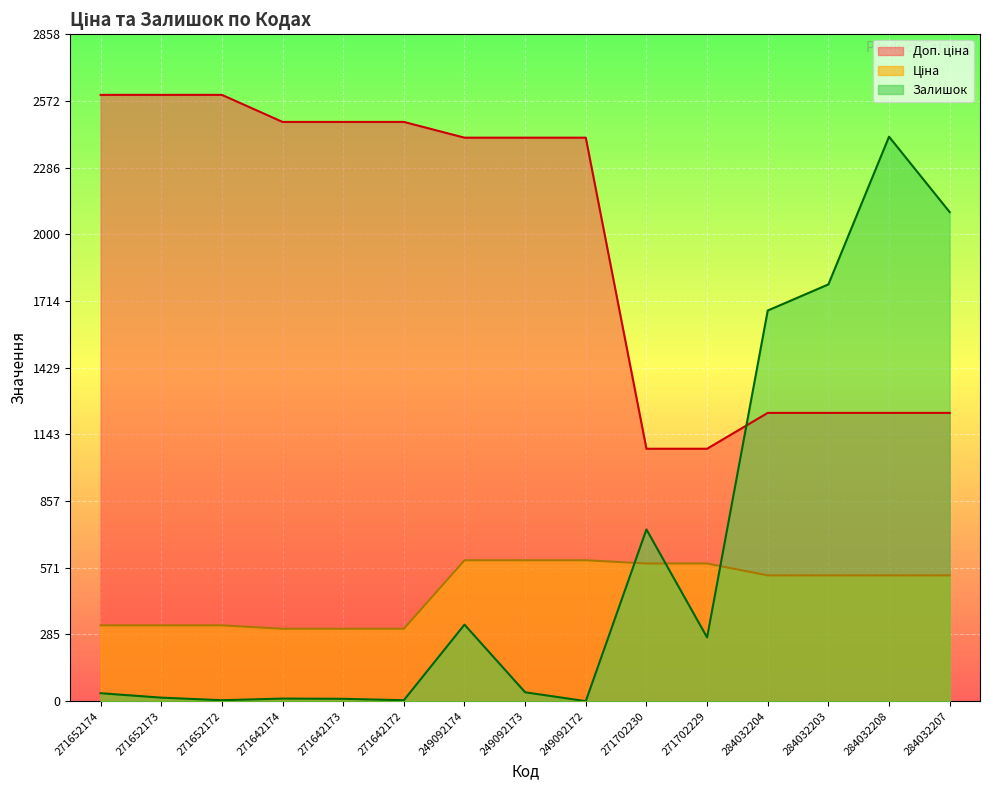

What position from the right is 249092174?

9